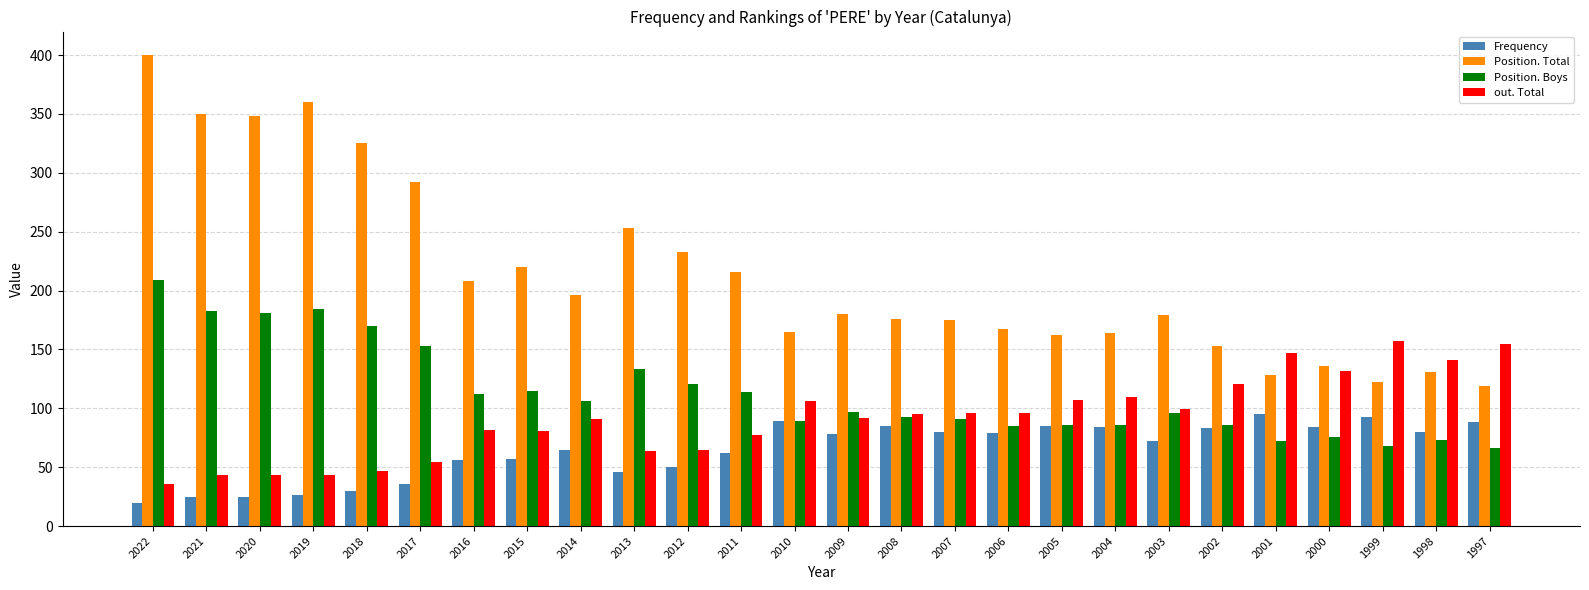

At 2015, list the series in order from largest to smallest.

Position. Total, Position. Boys, out. Total, Frequency